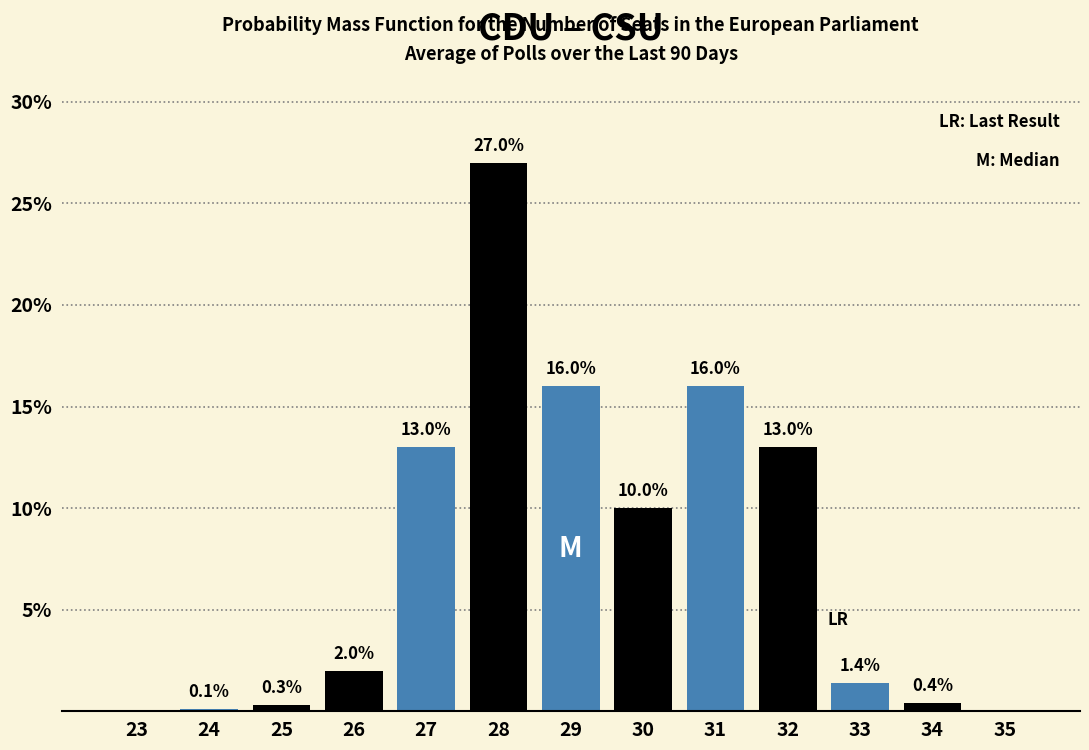

Reading left to right, what are all the values shown in this chart?

23=0.0	24=0.1	25=0.3	26=2.0	27=13.0	28=27.0	29=16.0	30=10.0	31=16.0	32=13.0	33=1.4	34=0.4	35=0.0